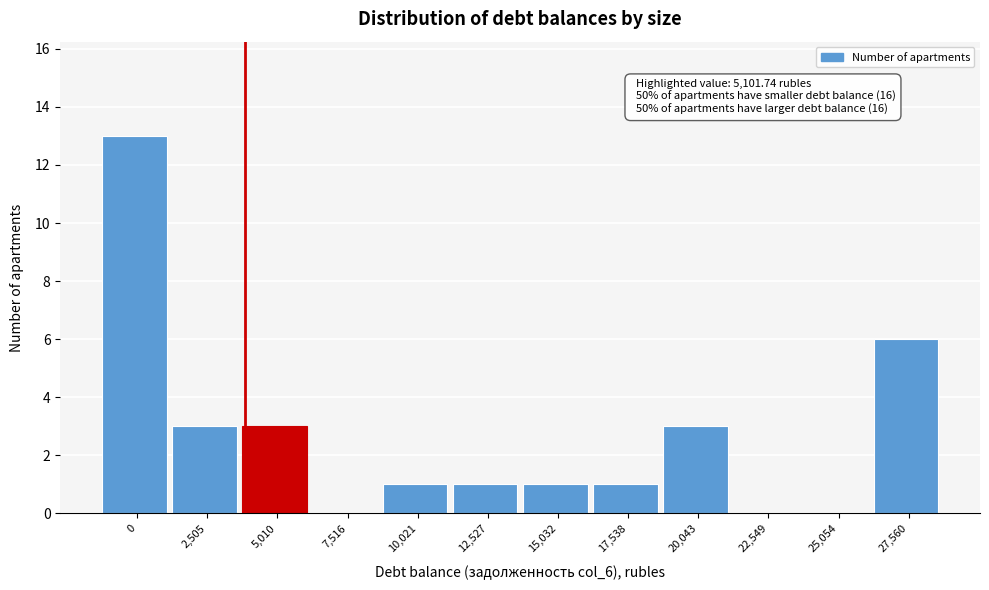

Reading left to right, extract all data points from this chart.

0=13	2,505=3	5,010=3	7,516=0	10,021=1	12,527=1	15,032=1	17,538=1	20,043=3	22,549=0	25,054=0	27,560=6